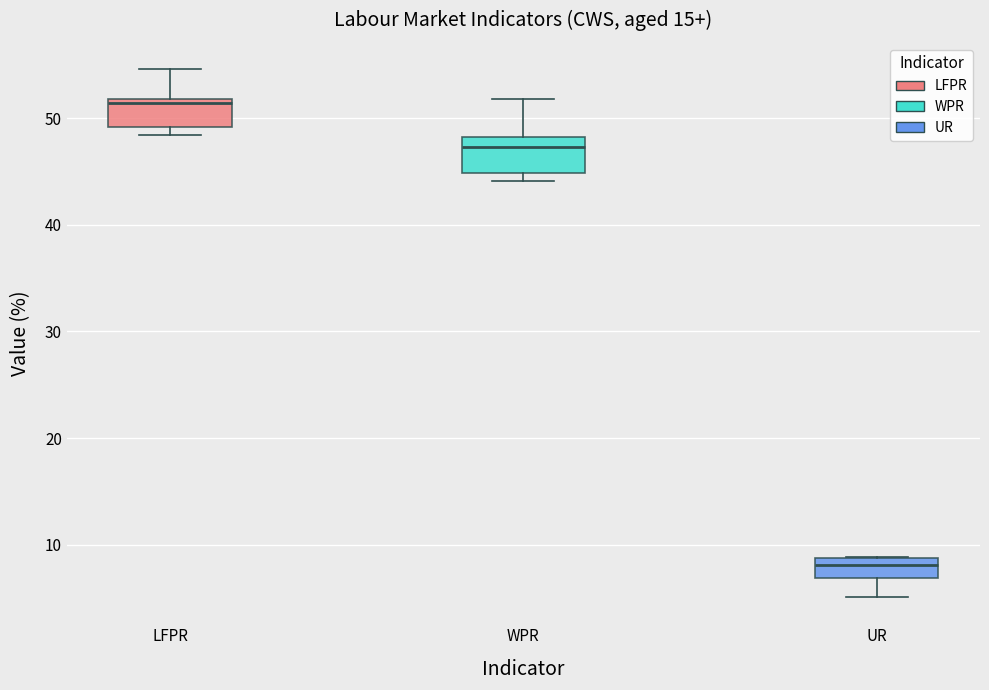

Where is the upper edge of the box for WPR on the y-axis? The values are not printed on the chart, so give them approximately, as read against the axis.

48